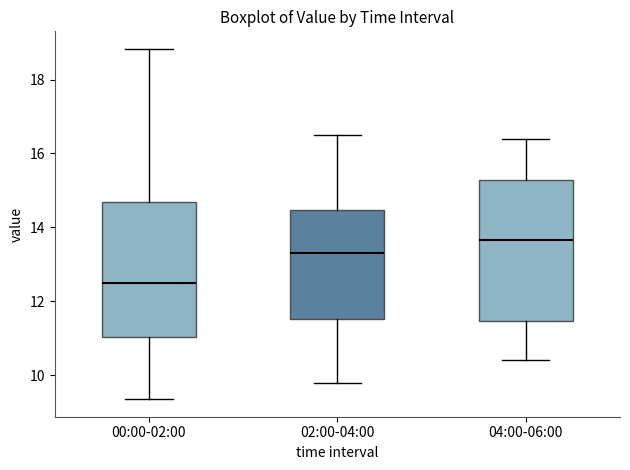

Where is the upper edge of the box for 02:00-04:00 on the y-axis? The values are not printed on the chart, so give them approximately, as read against the axis.

14.4